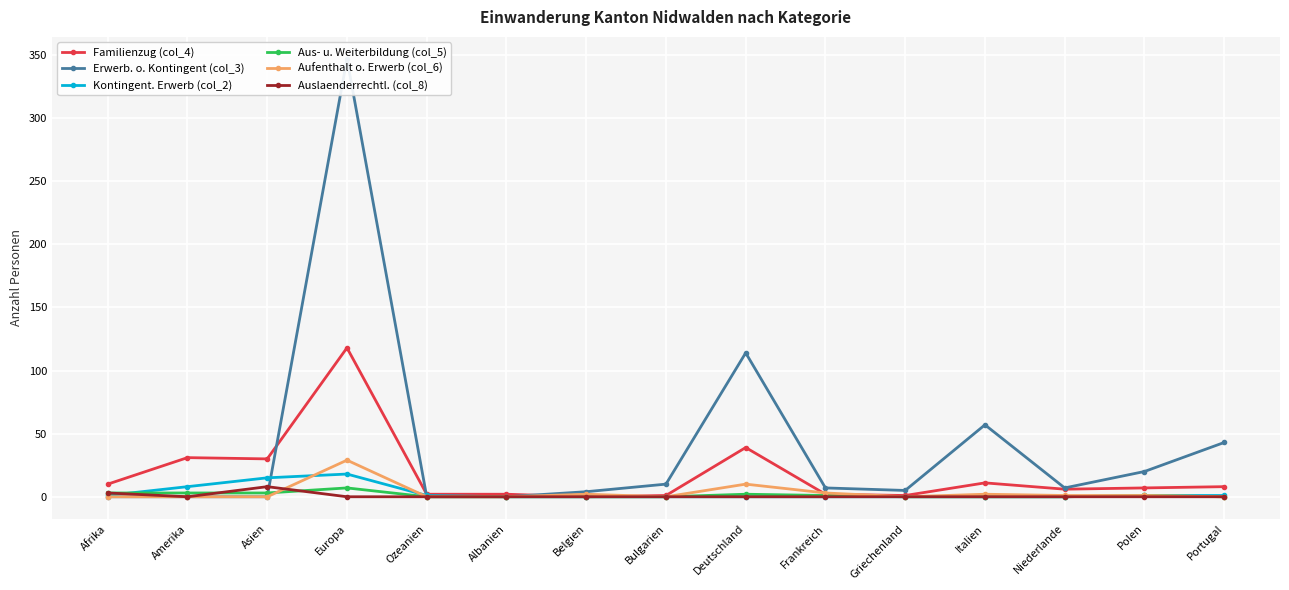

What is the label of the 15th point from the left?

Portugal